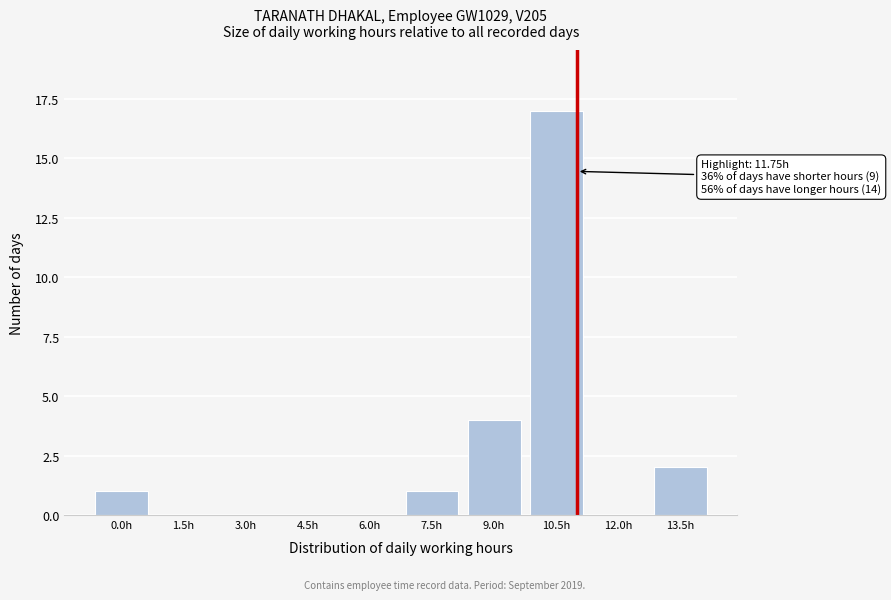

Reading left to right, extract all data points from this chart.

0.0h=1	1.5h=0	3.0h=0	4.5h=0	6.0h=0	7.5h=1	9.0h=4	10.5h=17	12.0h=0	13.5h=2